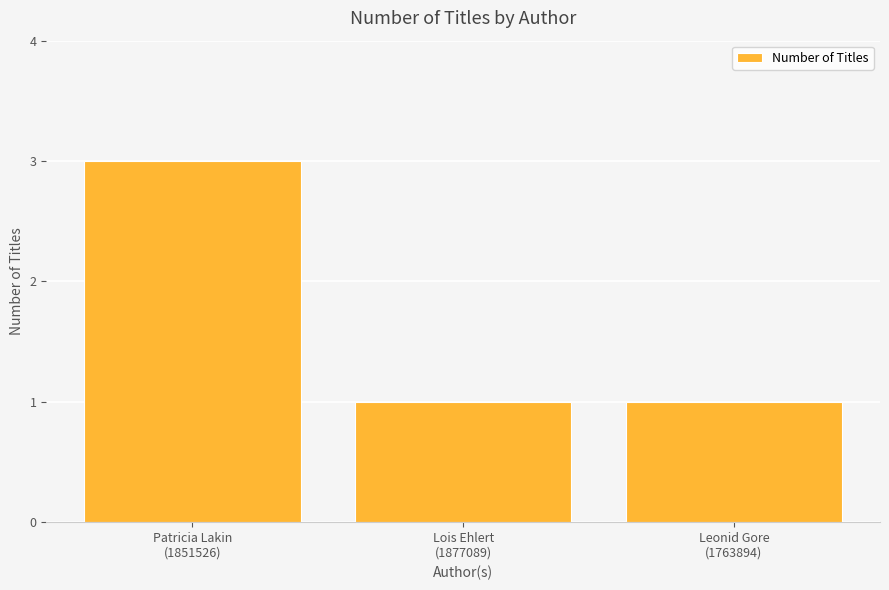

What is the value of the 3rd bar from the left?

1